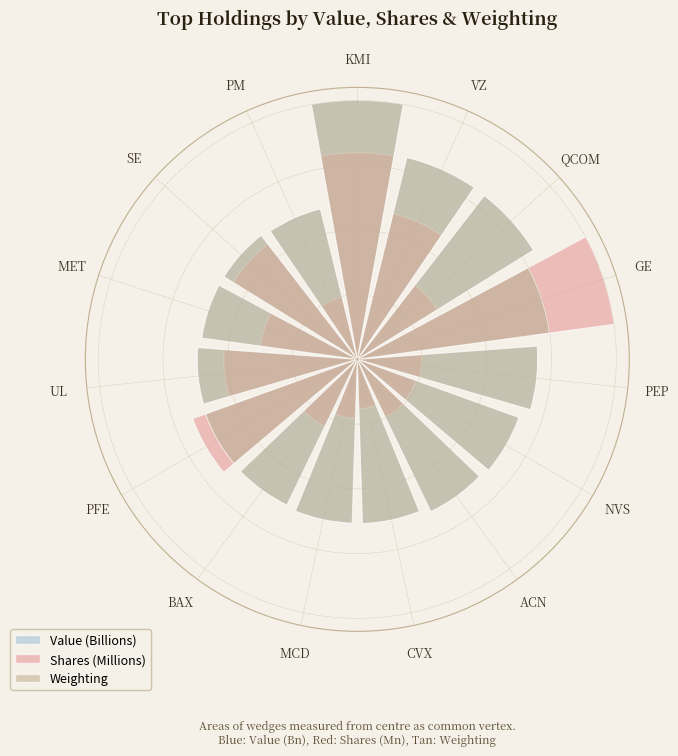

How many bars are there in total?

45